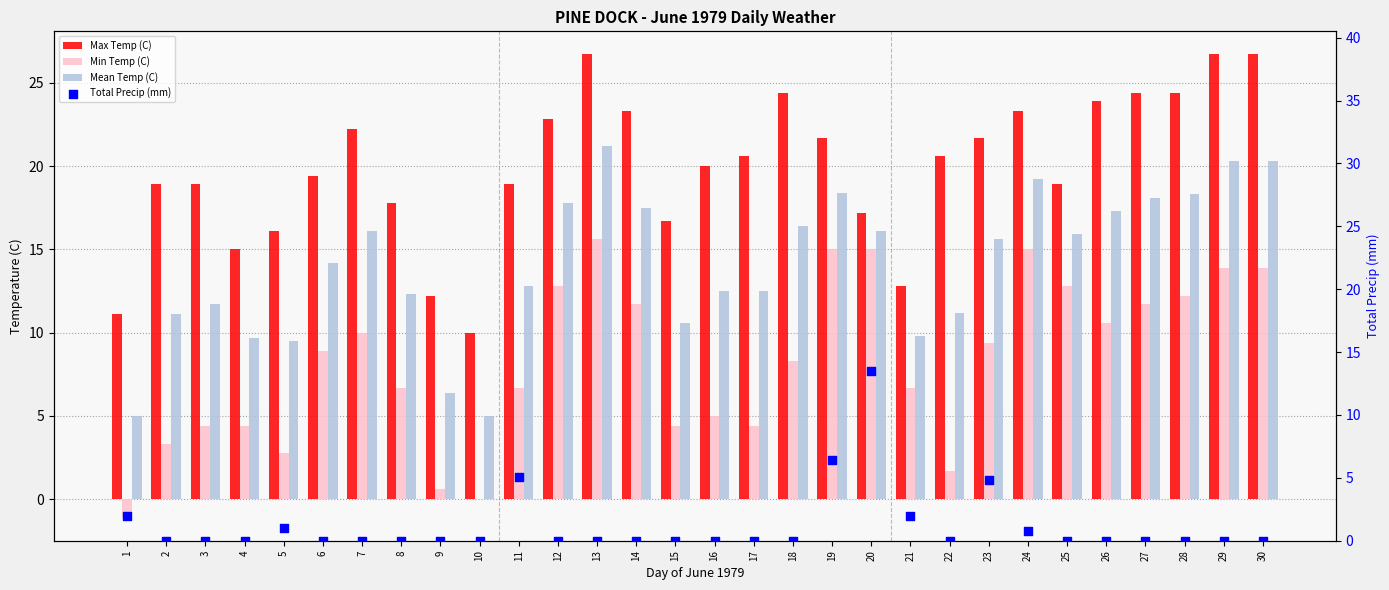

At which category is the sum across all series the highest?

13